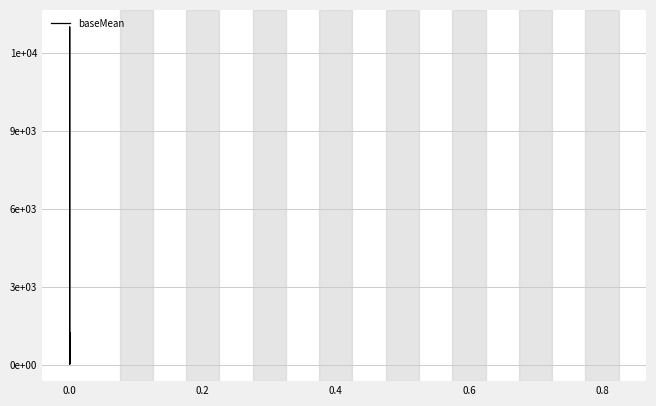

Reading right to left, list all the values displayed in this chart.

417.6	102.8	704.1	372.6	690.6	40.8	471.6	1152.0	82.6	327.8	842.3	192.3	268.8	733.0	301.8	316.2	75.1	223.1	157.2	289.0	226.4	306.7	62.7	177.5	65.3	79.8	371.1	145.4	97.1	1279.7	71.8	420.4	327.1	56.2	208.5	13022.3	144.6	369.5	273.8	265.6